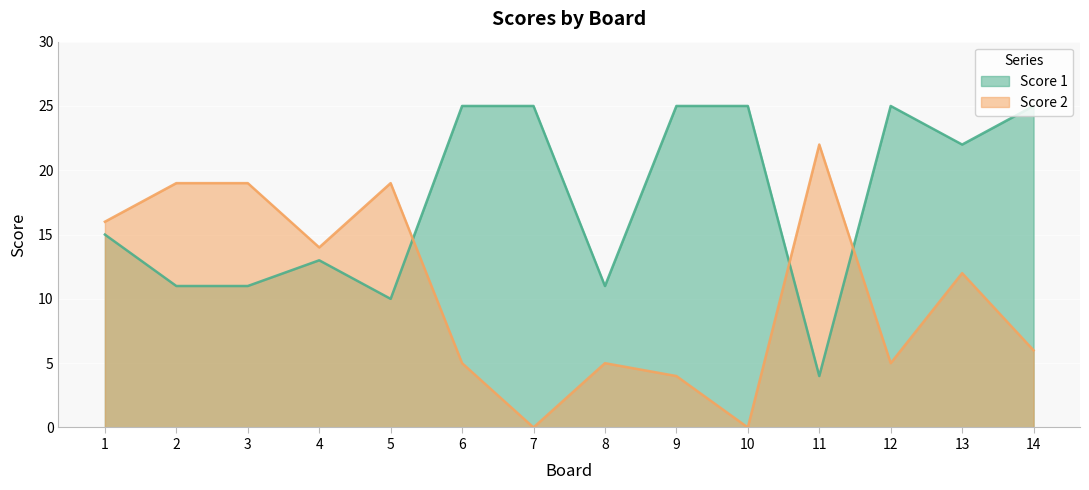

True or false: Score 1 has a value of 7 at 8.

False